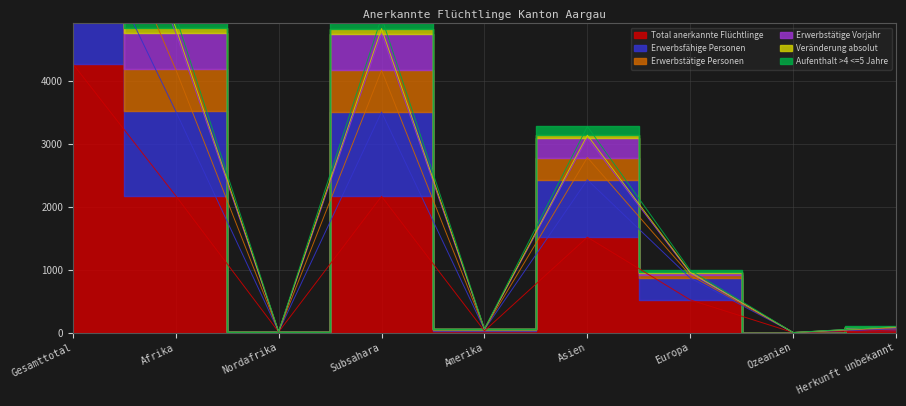

What is the sum of all Erwerbsfähige Personen values?

17345